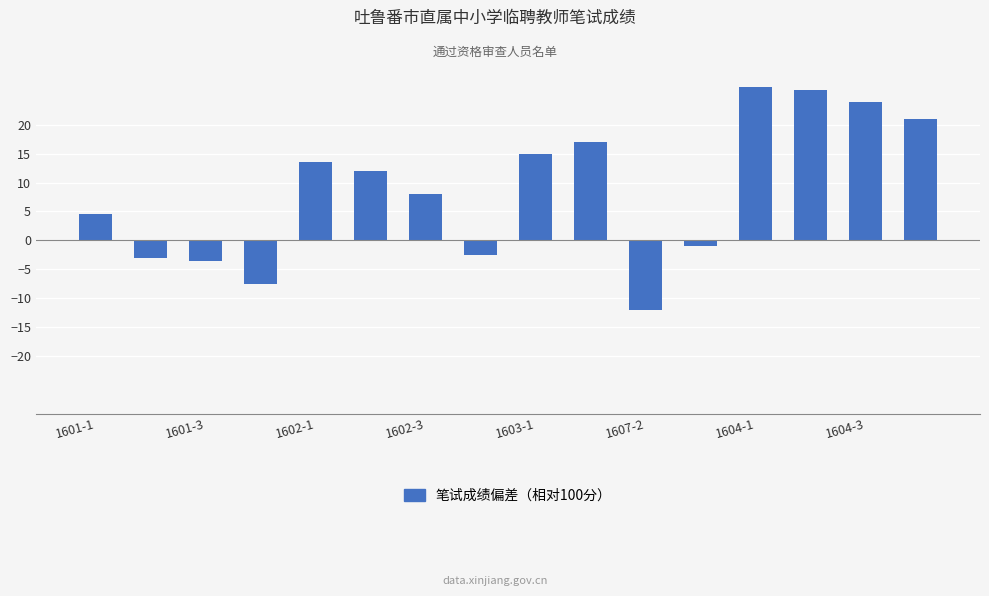

What is the minimum value shown in the chart?

-12.0